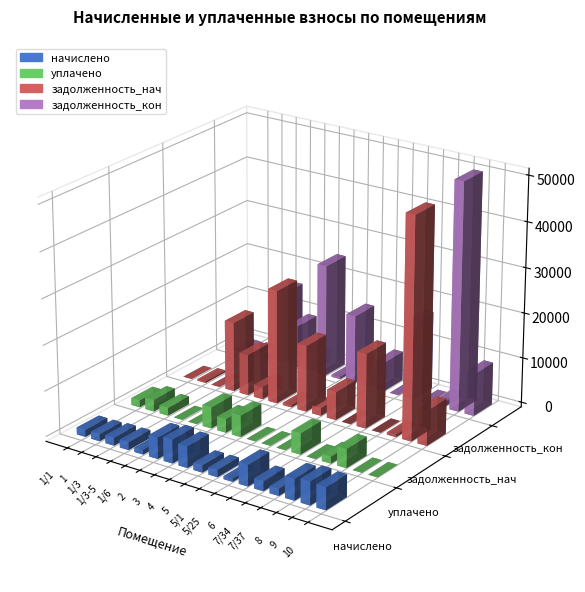

True or false: начислено has a value of 661.8 at 5/25.

True